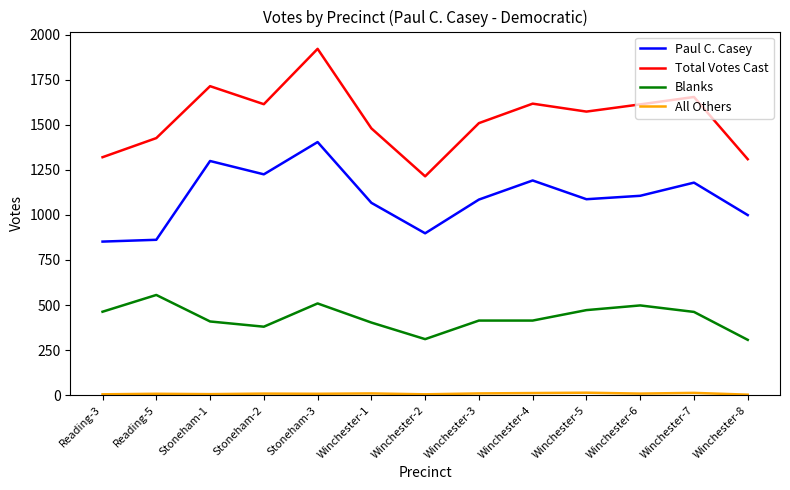

True or false: Blanks and Paul C. Casey cross at least once.

False